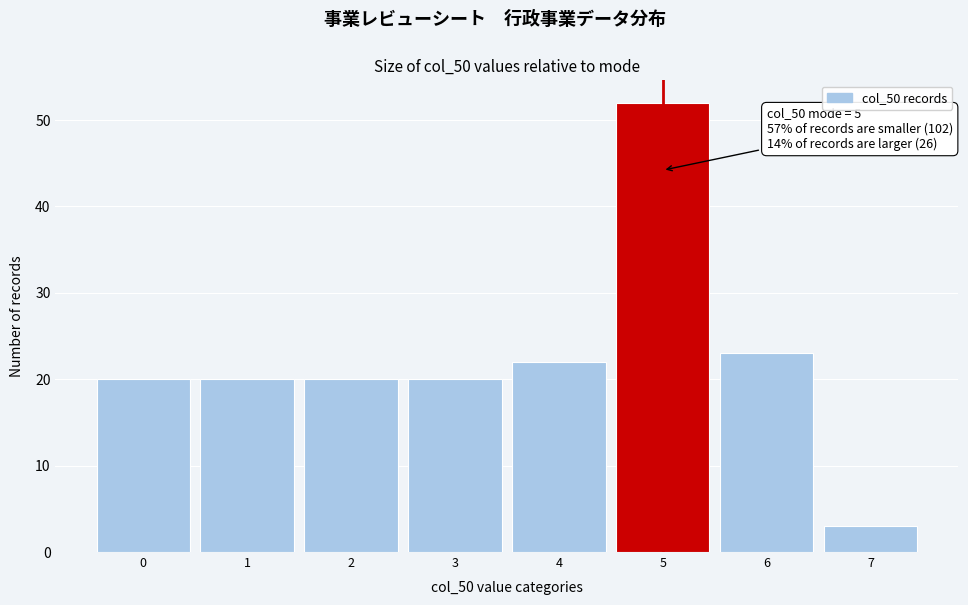

Reading left to right, extract all data points from this chart.

20	20	20	20	22	52	23	3